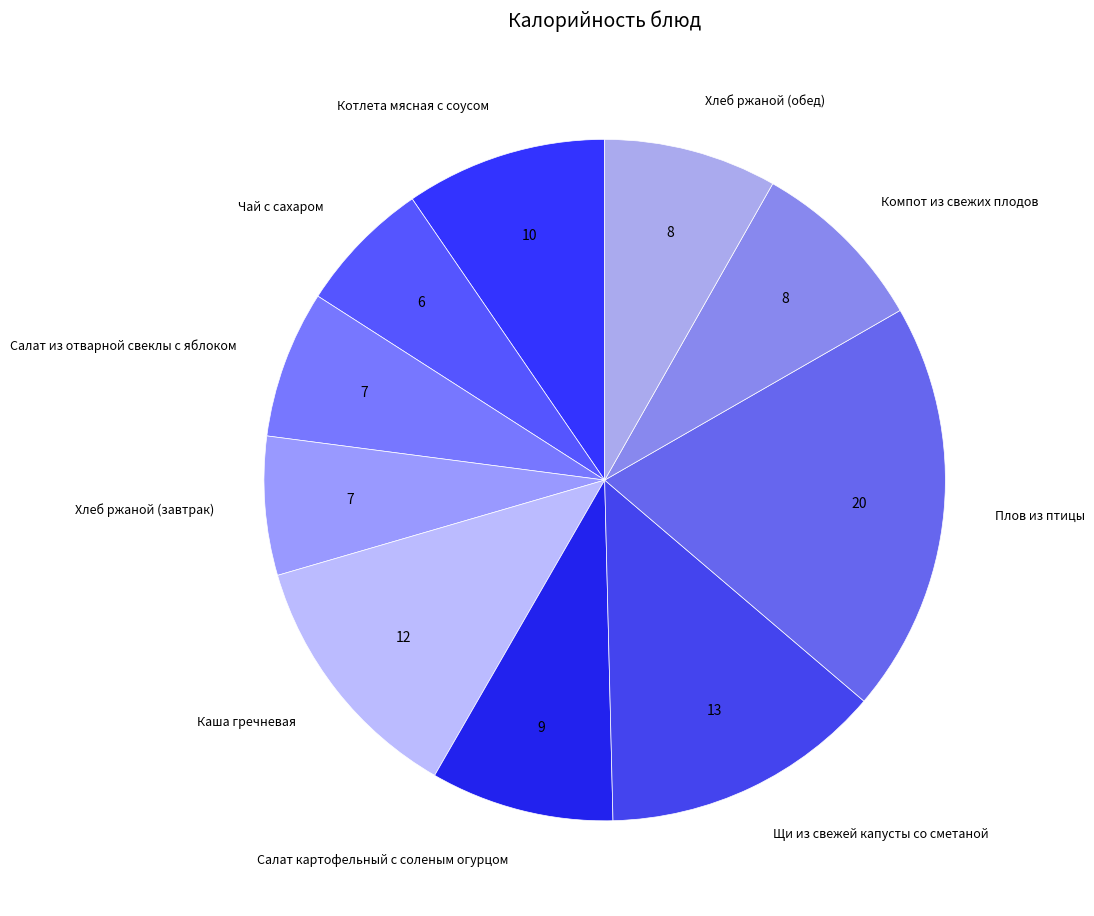

Between Чай с сахаром and Салат картофельный с соленым огурцом, which is larger?

Салат картофельный с соленым огурцом